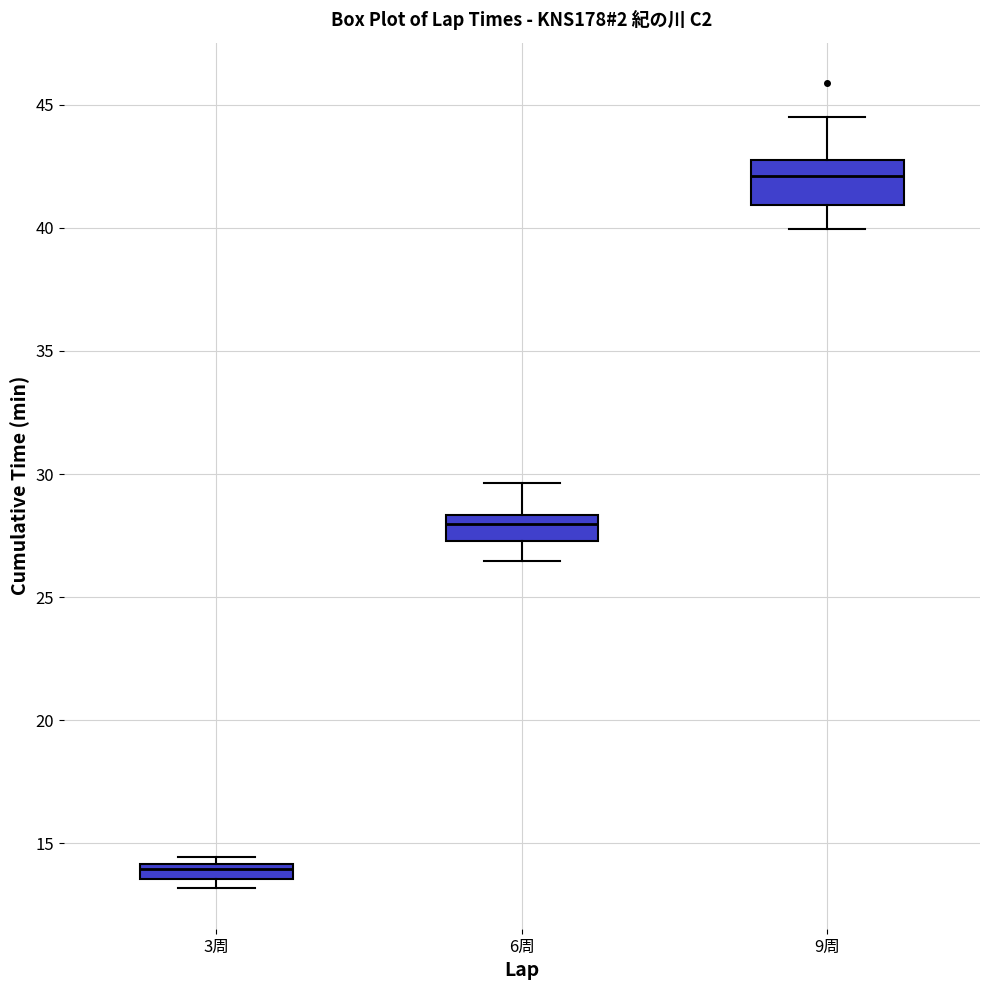

Which box has the lowest median line?

3周